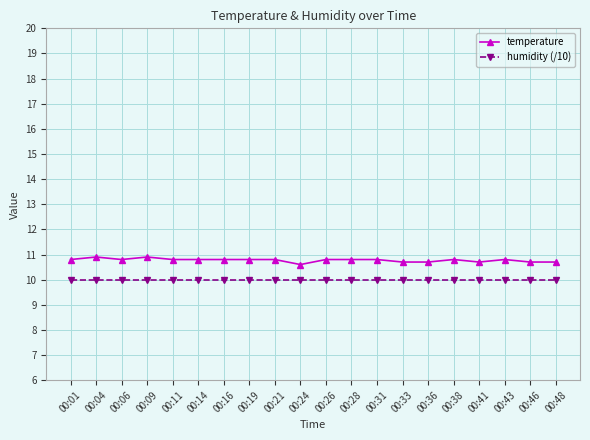

Reading right to left, what are all the values shown in this chart?

temperature: 10.7	10.7	10.8	10.7	10.8	10.7	10.7	10.8	10.8	10.8	10.6	10.8	10.8	10.8	10.8	10.8	10.9	10.8	10.9	10.8
humidity (/10): 10.0	10.0	10.0	10.0	10.0	10.0	10.0	10.0	10.0	10.0	10.0	10.0	10.0	10.0	10.0	10.0	10.0	10.0	10.0	10.0